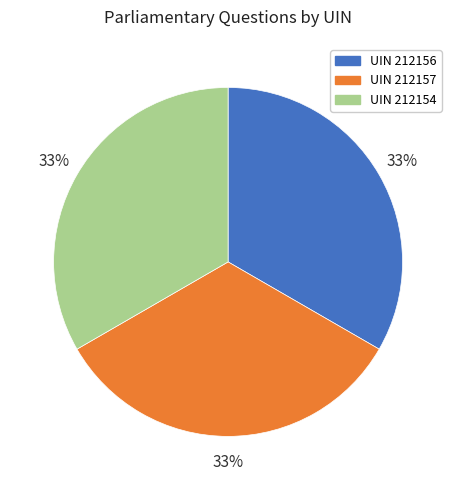

To the nearest percent, what is the combined percentage of UIN 212154 and UIN 212156?

67%